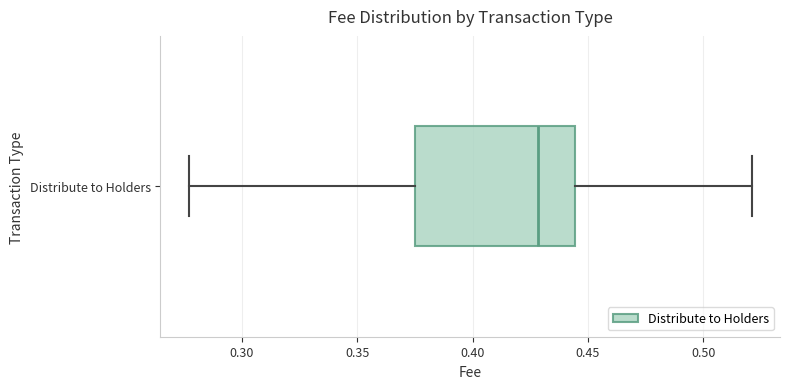

Read this box plot against the x-axis: the position of the median line, the range covered by the box, and the ends of both whiskers. The values are not printed on the chart, so give them approximately, as read against the axis.

median 0.430, box 0.375 to 0.445, whiskers 0.275 to 0.520